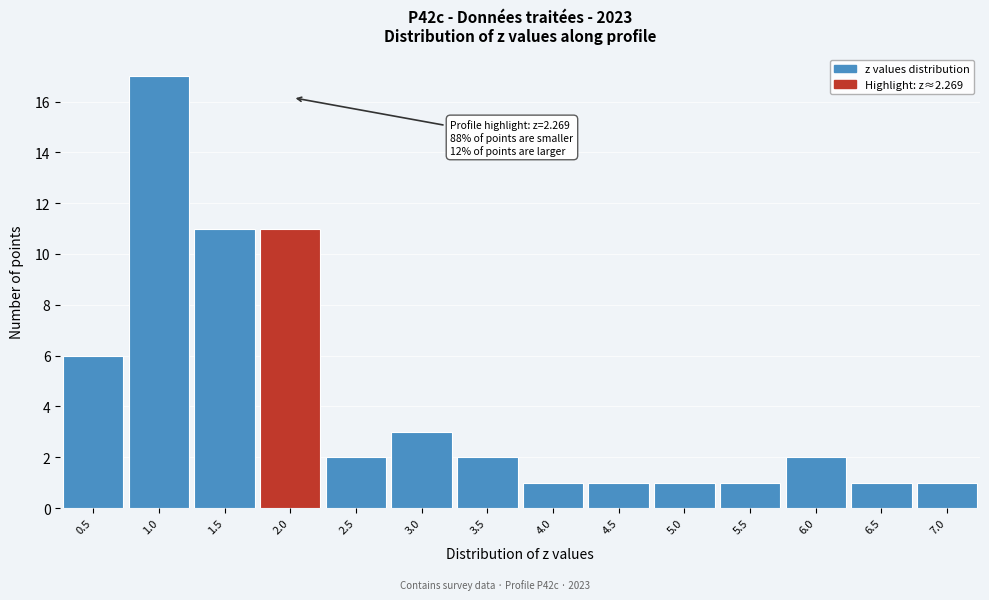

Reading left to right, list all the values displayed in this chart.

0.5=6	1.0=17	1.5=11	2.0=11	2.5=2	3.0=3	3.5=2	4.0=1	4.5=1	5.0=1	5.5=1	6.0=2	6.5=1	7.0=1